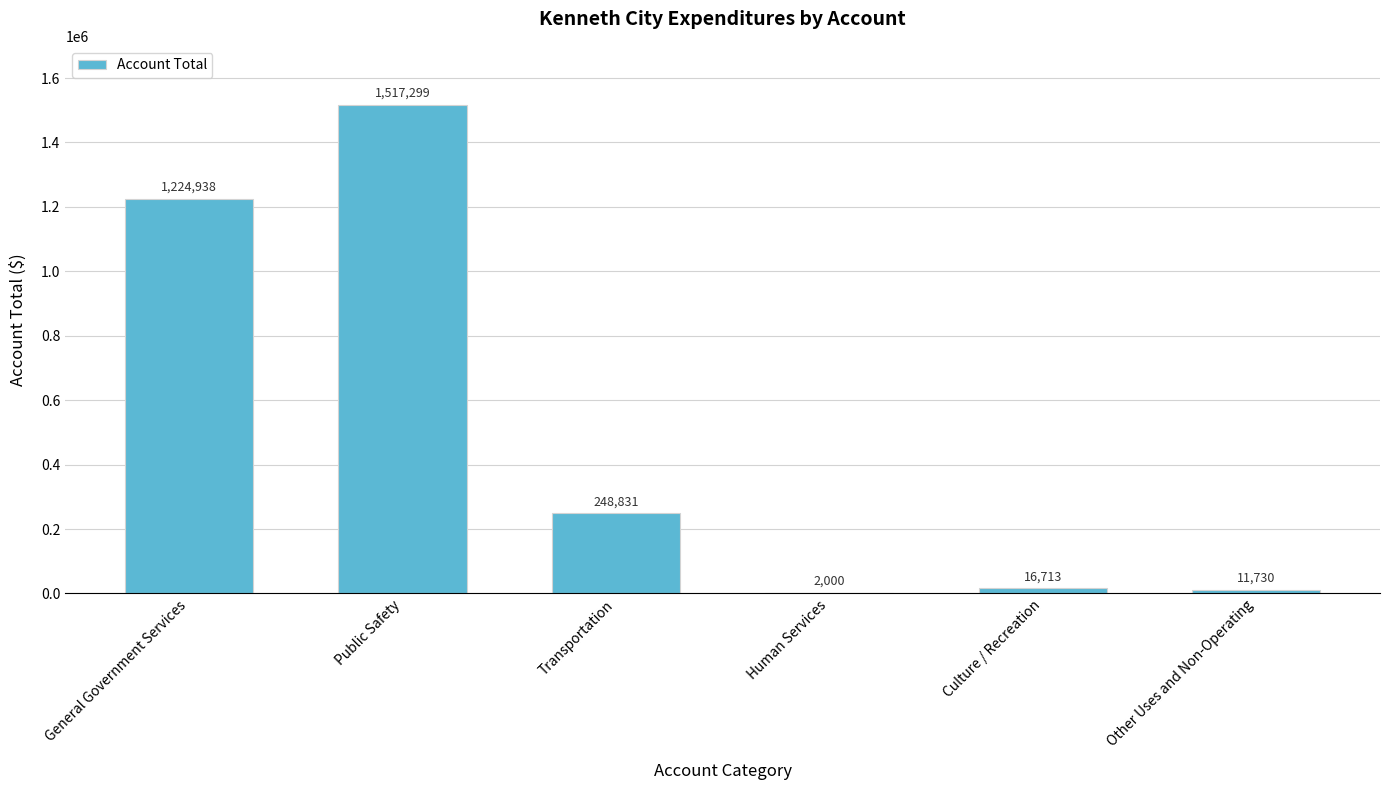

Where does the data first go above 248831?

General Government Services